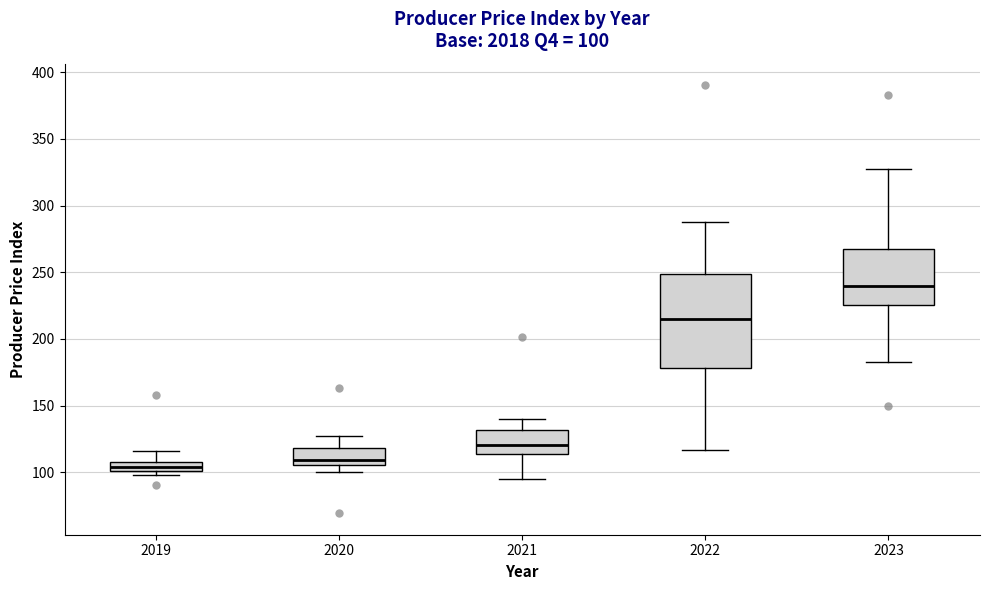

Comparing the boxes themselves (not the whiskers), which one is the tallest?

2022